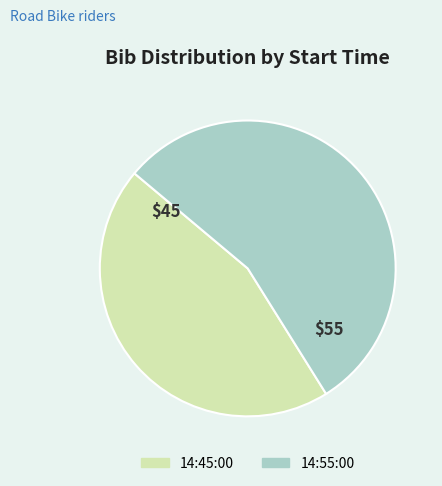

Rank the categories by value from lowest to highest.

14:45:00, 14:55:00